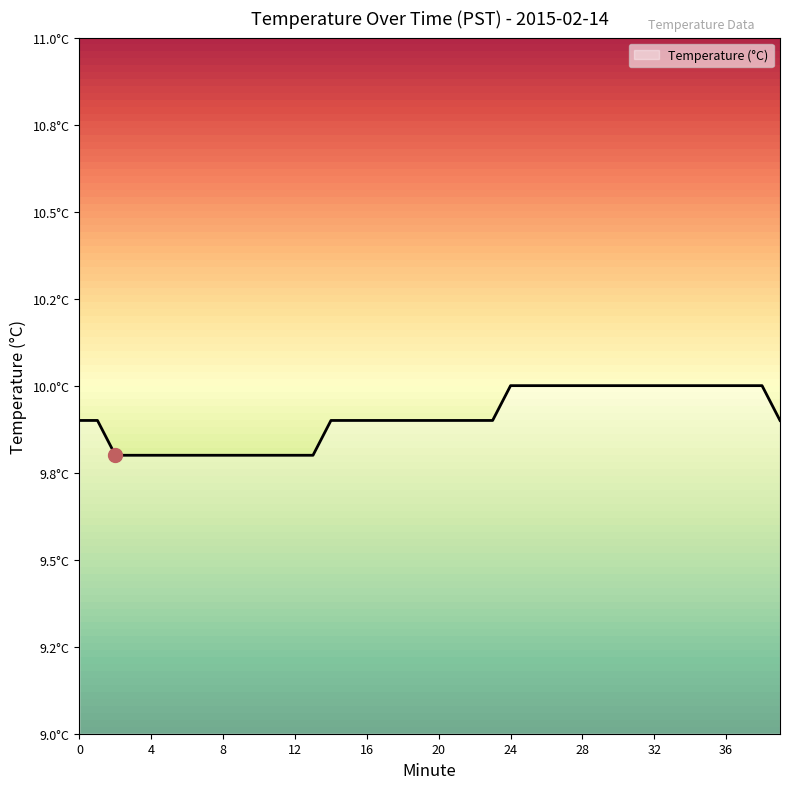

Reading right to left, list all the values displayed in this chart.

39=9.9	38=10.0	37=10.0	36=10.0	35=10.0	34=10.0	33=10.0	32=10.0	31=10.0	30=10.0	29=10.0	28=10.0	27=10.0	26=10.0	25=10.0	24=10.0	23=9.9	22=9.9	21=9.9	20=9.9	19=9.9	18=9.9	17=9.9	16=9.9	15=9.9	14=9.9	13=9.8	12=9.8	11=9.8	10=9.8	9=9.8	8=9.8	7=9.8	6=9.8	5=9.8	4=9.8	3=9.8	2=9.8	1=9.9	0=9.9